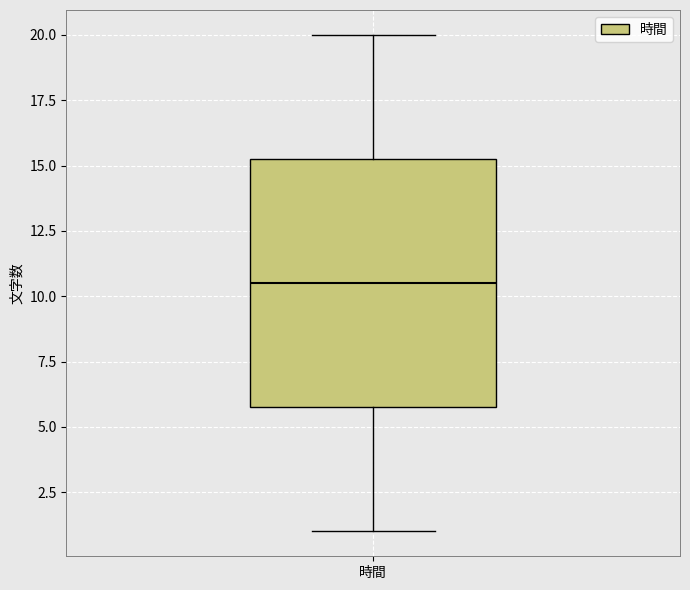

Where does the lower whisker of the box for 時間 end on the y-axis? The values are not printed on the chart, so give them approximately, as read against the axis.

1.0